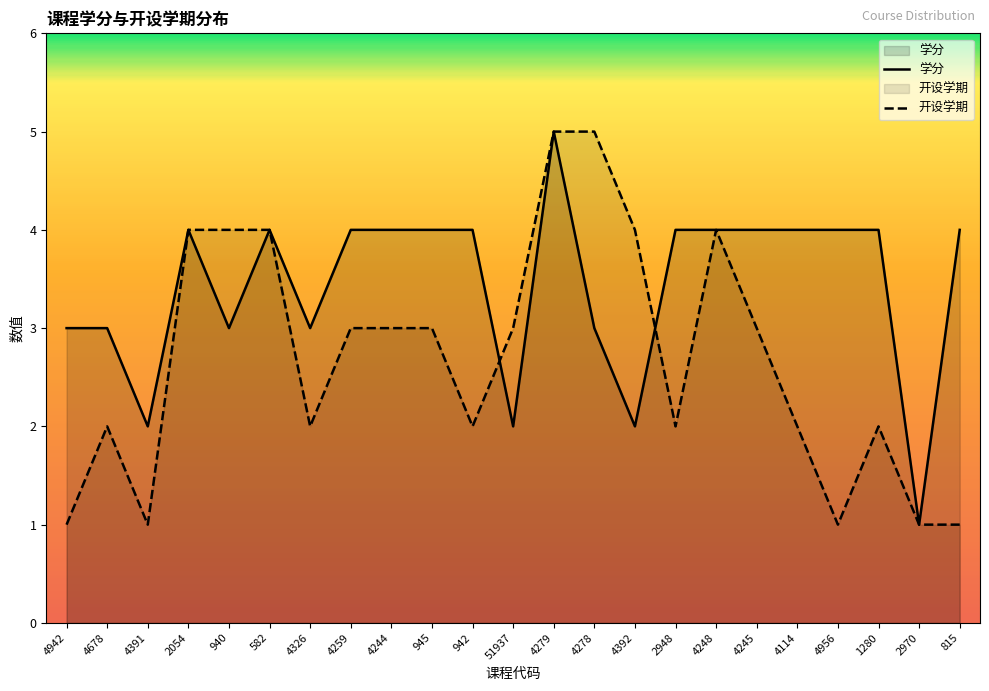

Read the 开设学期 value at 4942.

1